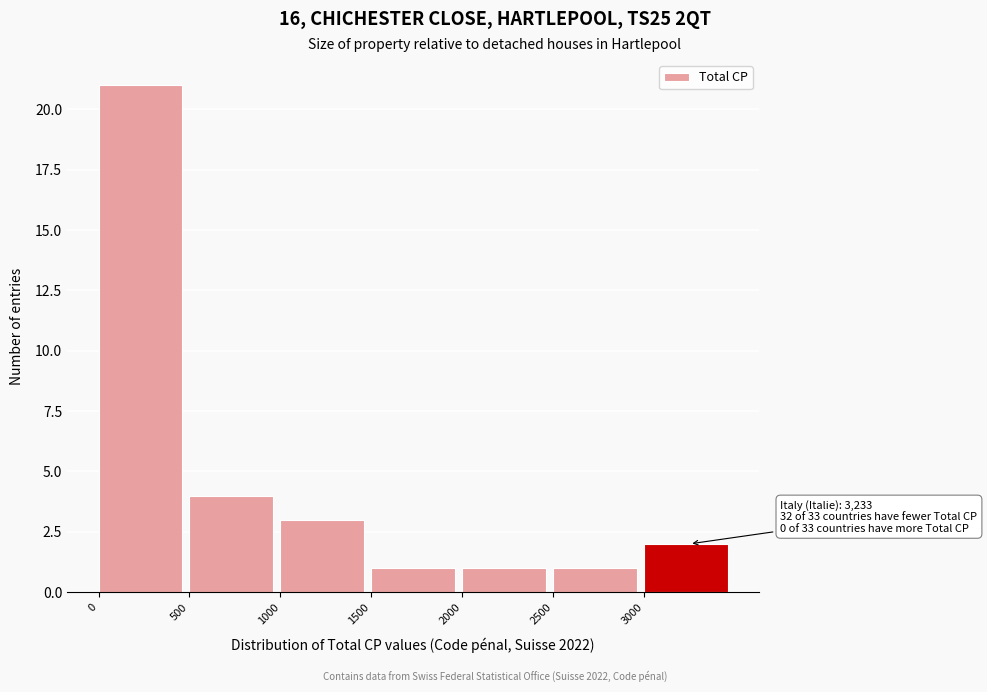

Over which range of the x-axis is the bar tallest?

0 to 500